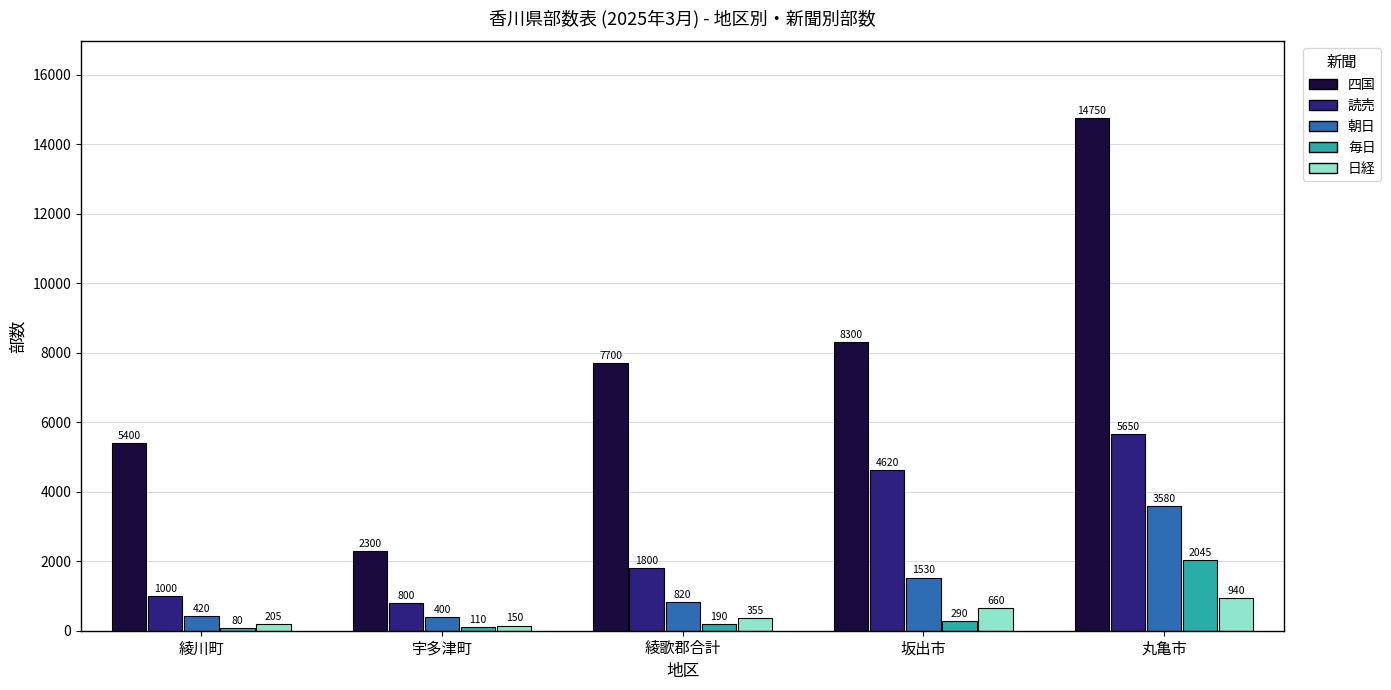

At which label does 四国 reach its peak?

丸亀市